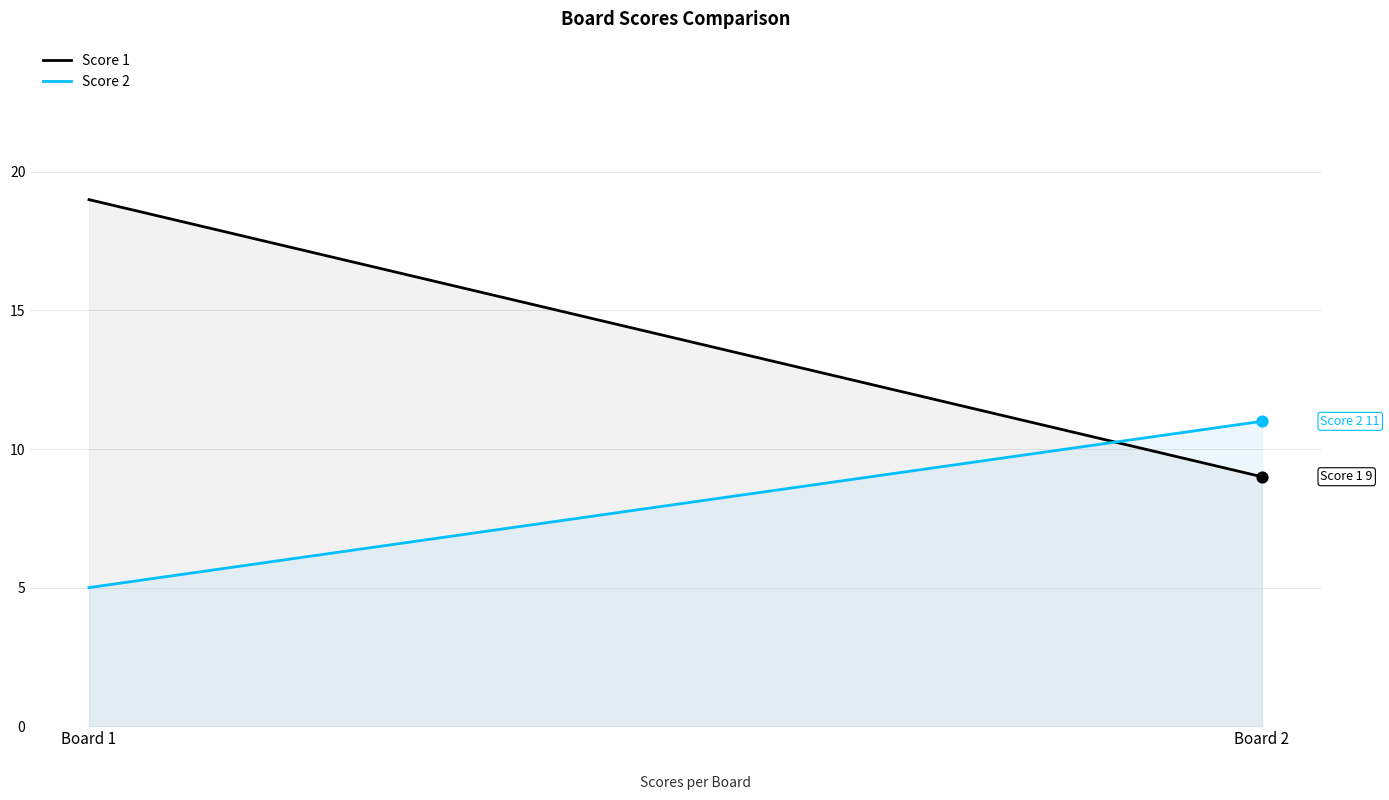

Which series contains the lowest Y value?

Score 2